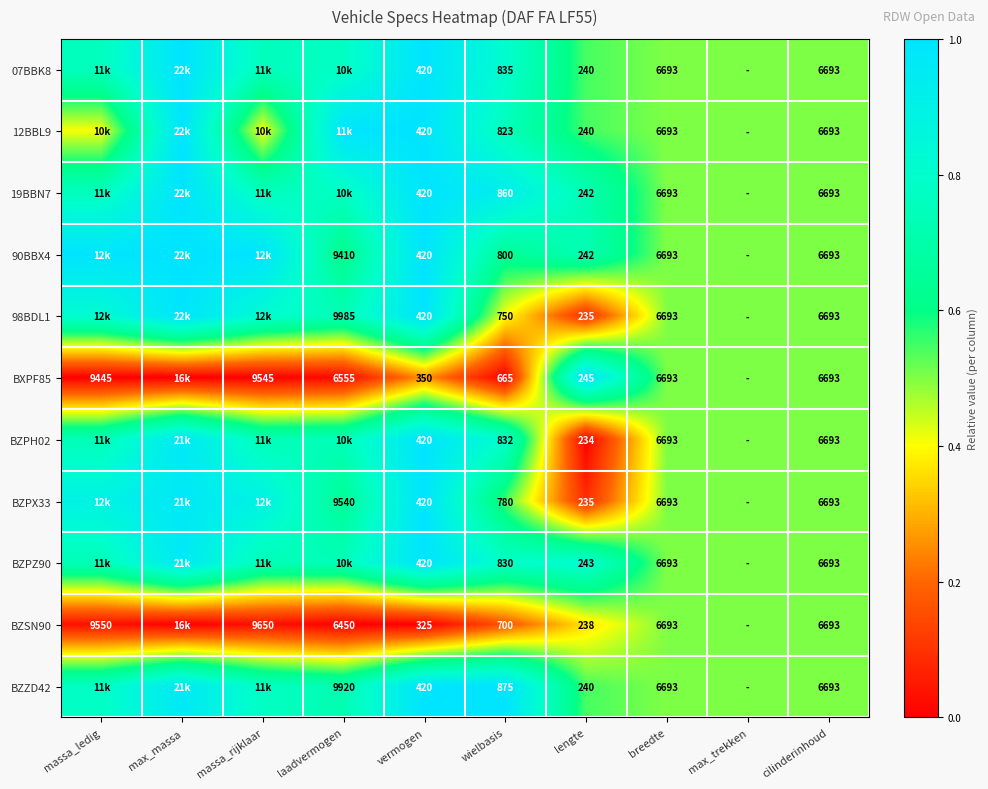

Is the value of 98BDL1 at laadvermogen greater than the value of BZPZ90 at cilinderinhoud?

Yes